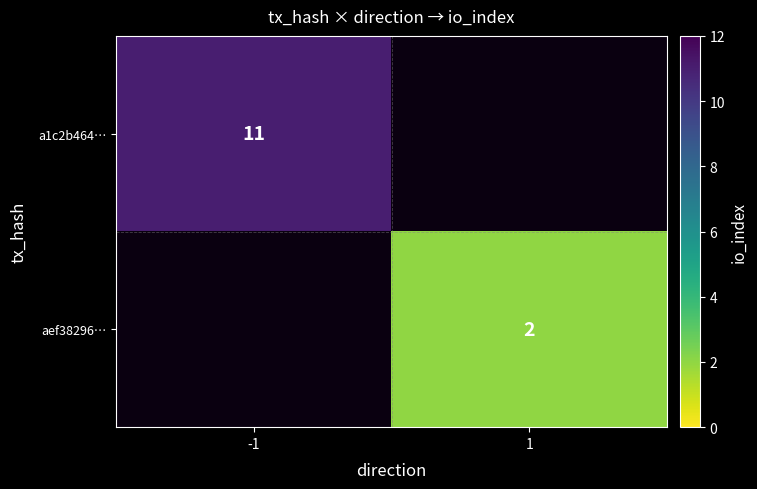

How many series are shown in this chart?

2